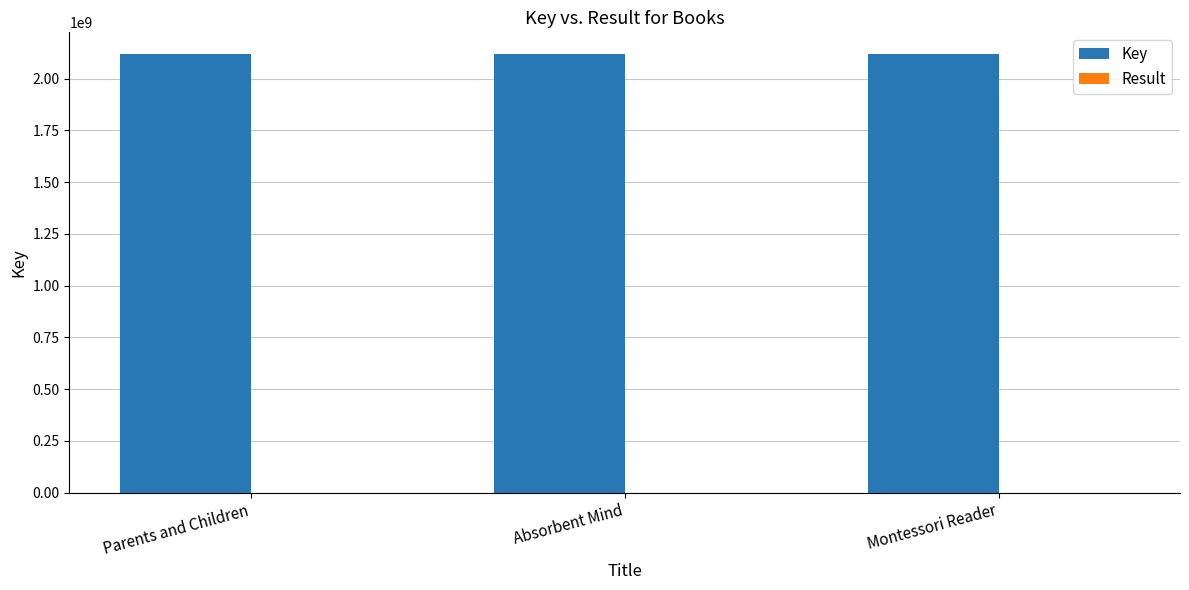

Which series has the largest total across all categories?

Key